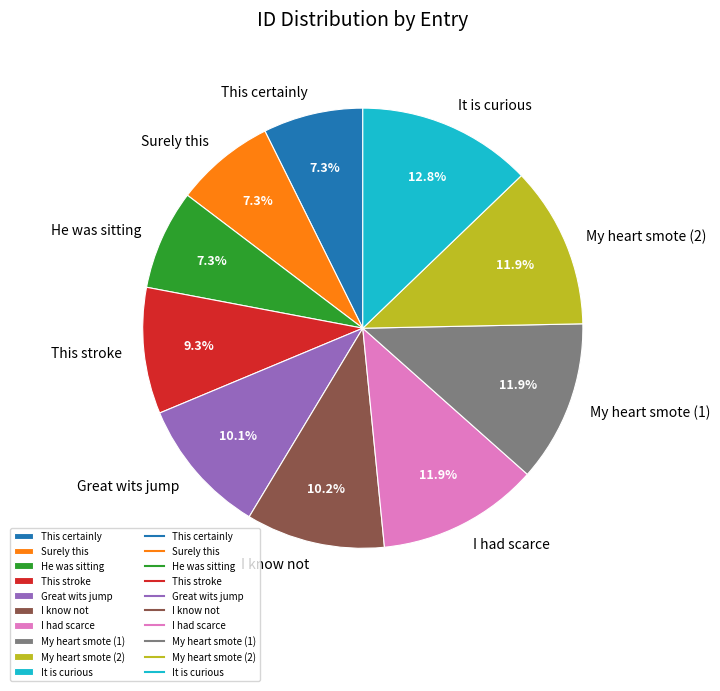

Is there any slice that represents more than half of the pie?

No